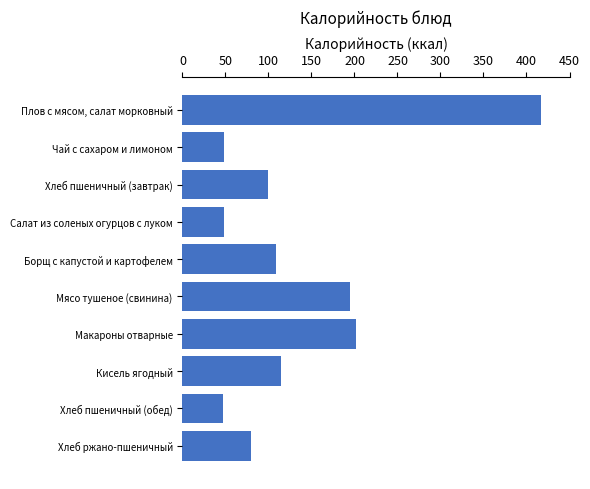

The value at Мясо тушеное (свинина) is 195. True or false?

True